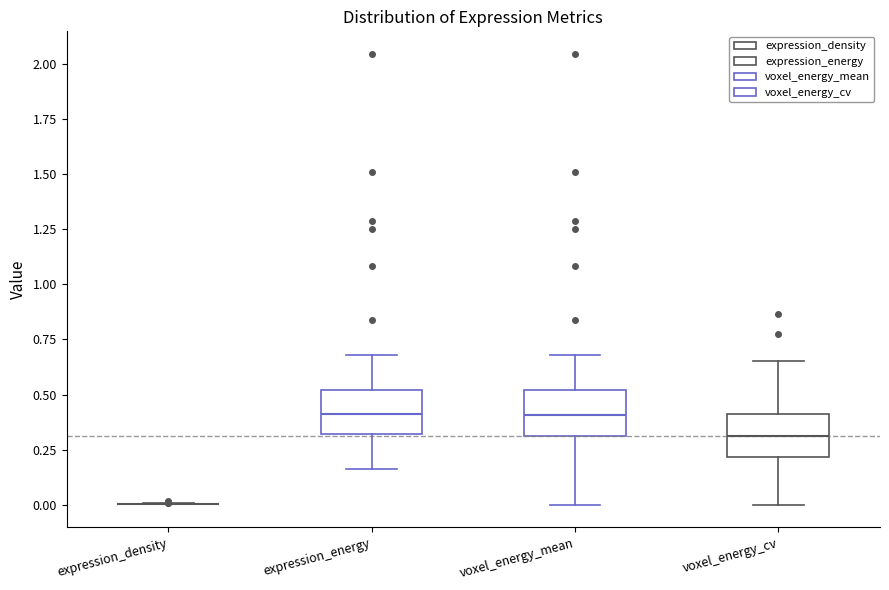

Reading left to right, read every box against the y-axis: the position of its median line, the range the box covers, and the ends of its whiskers. The values are not printed on the chart, so give them approximately, as read against the axis.

expression_density: box collapsed to a line at 0.00, whiskers 0.00 to 0.00
expression_energy: median 0.40, box 0.30 to 0.50, whiskers 0.15 to 0.70
voxel_energy_mean: median 0.40, box 0.30 to 0.50, whiskers 0.00 to 0.70
voxel_energy_cv: median 0.30, box 0.20 to 0.40, whiskers 0.00 to 0.65